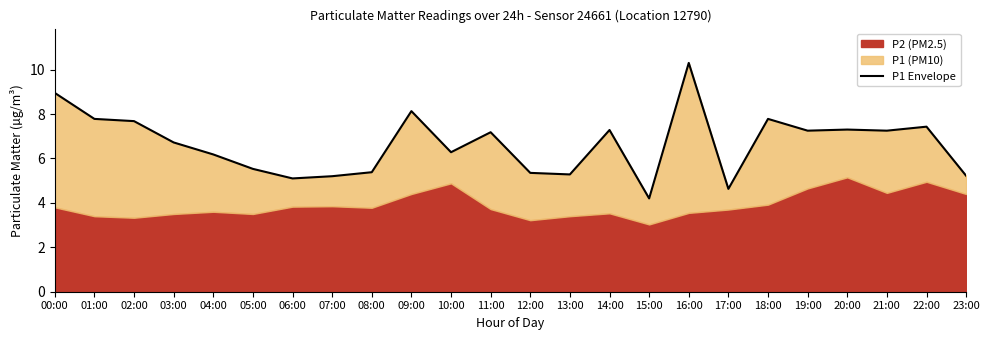

How many points are higher than both their immediate neighbors (excluding endpoints)?

7